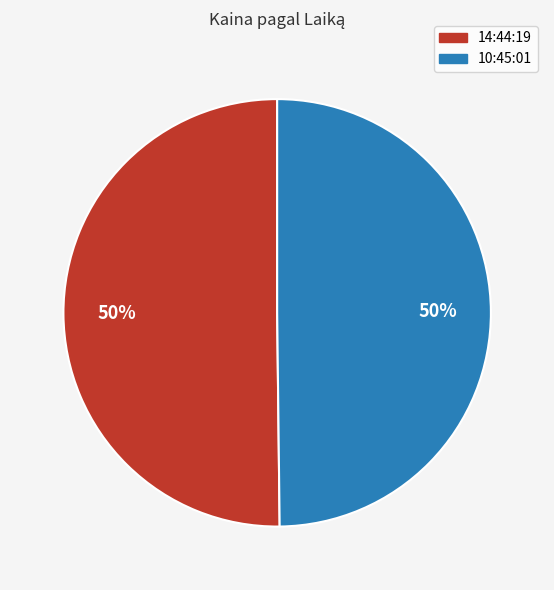

Count the number of slices in the pie.

2